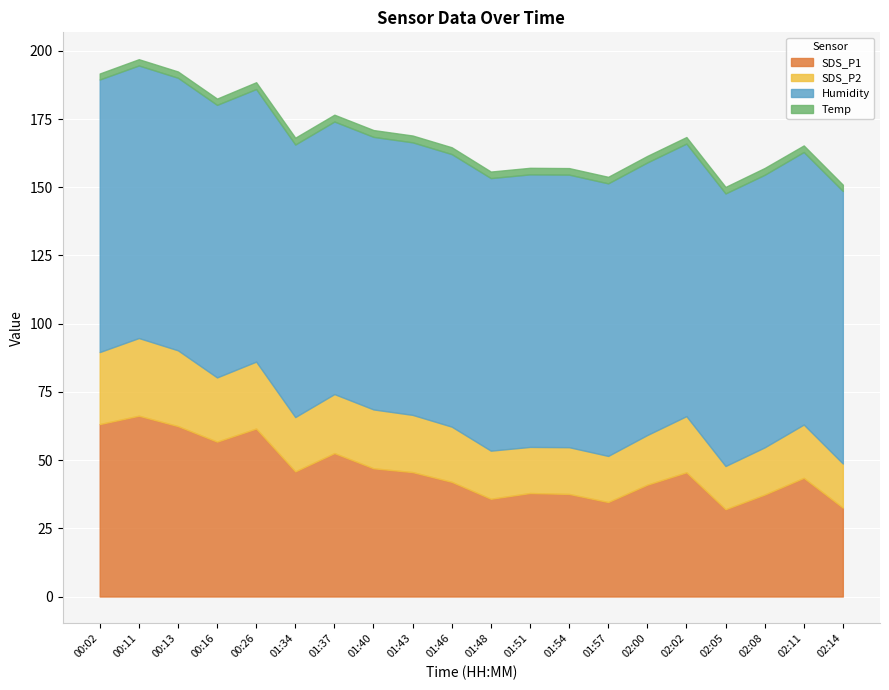

What is the spread (max minus min) of values at 01:46?

97.4